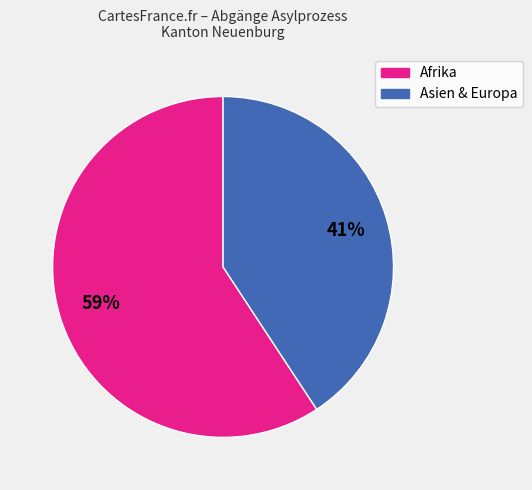

To the nearest percent, what is the average slice percentage?

50%